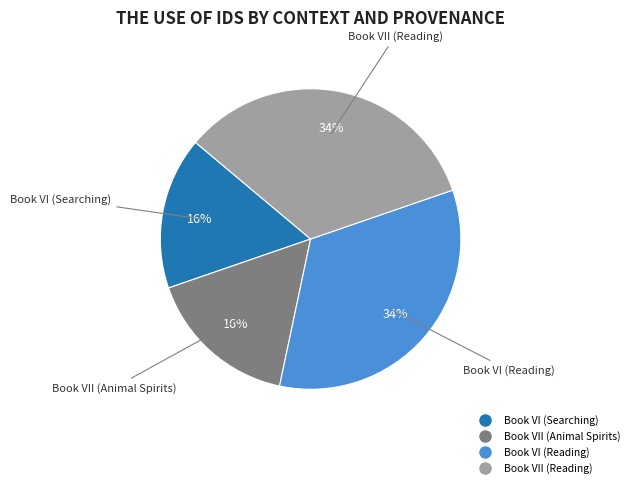

Does Book VI (Reading) represent more than half of the total?

No